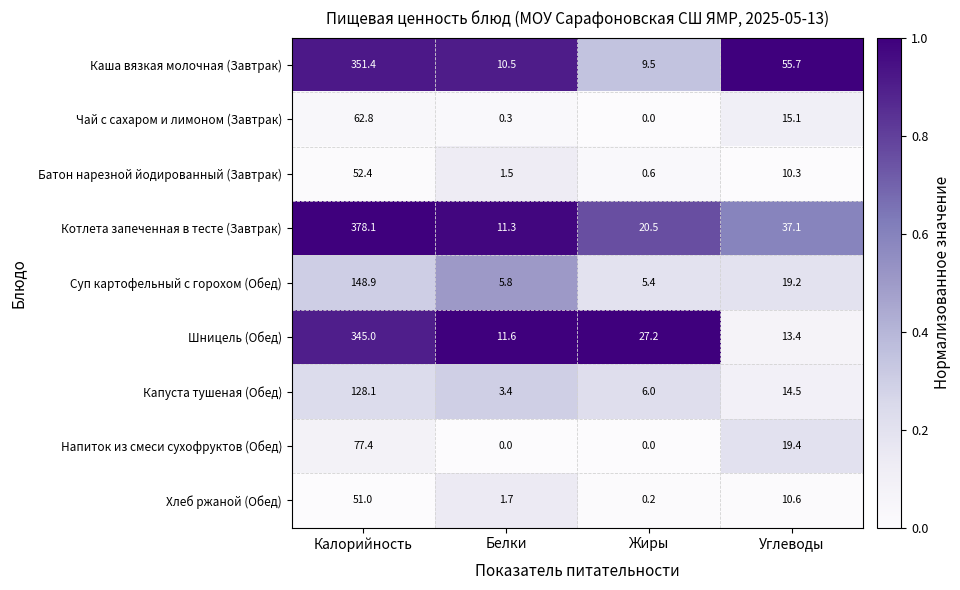

What is the total value across all series at Углеводы?

195.3